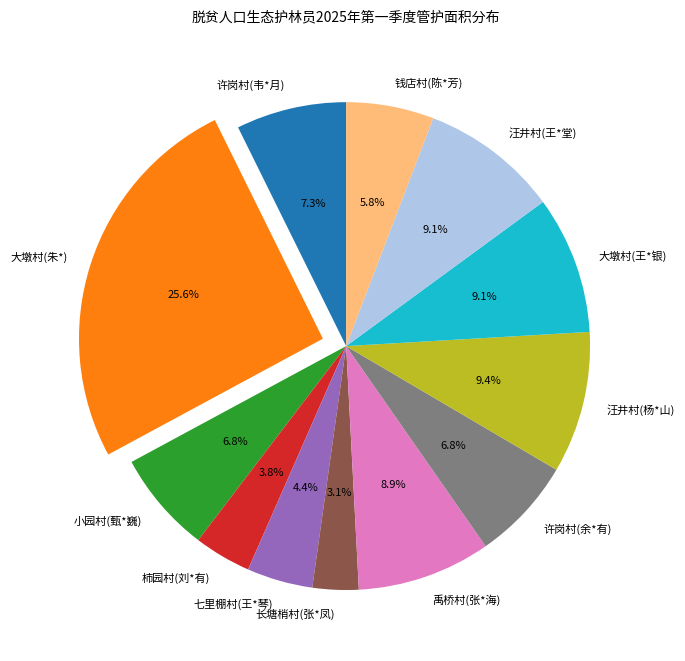

Do 大墩村(朱*) and 大墩村(王*银) together represent more than half of the pie?

No